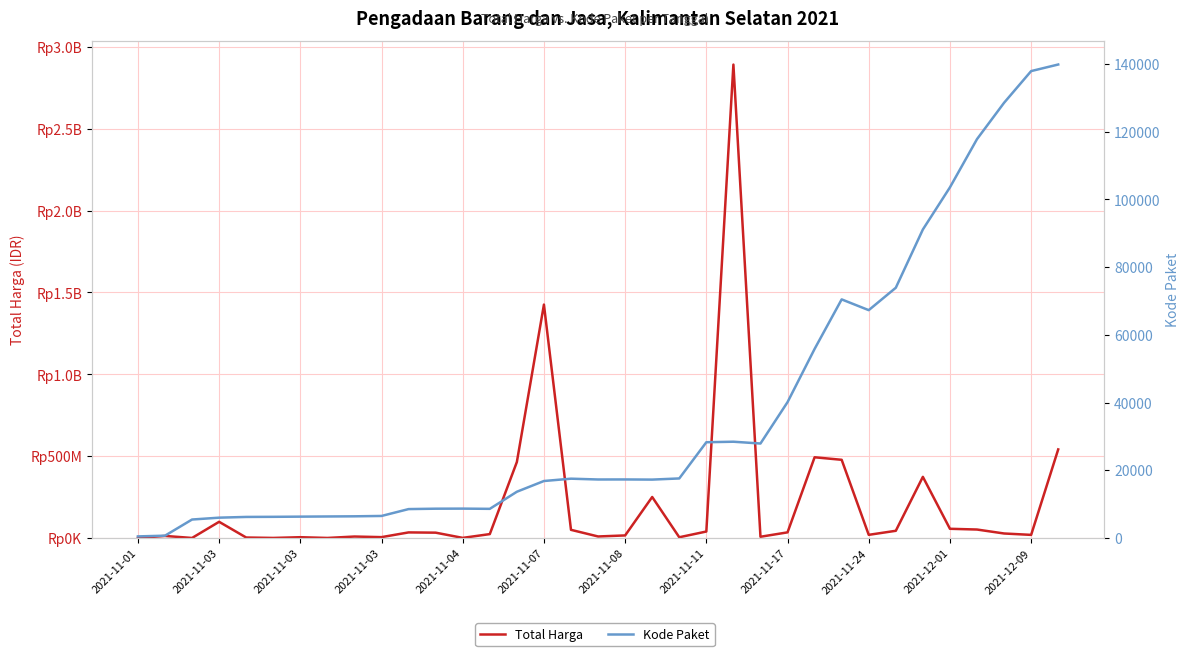

What is the average value of the Total Harga series?

214814202